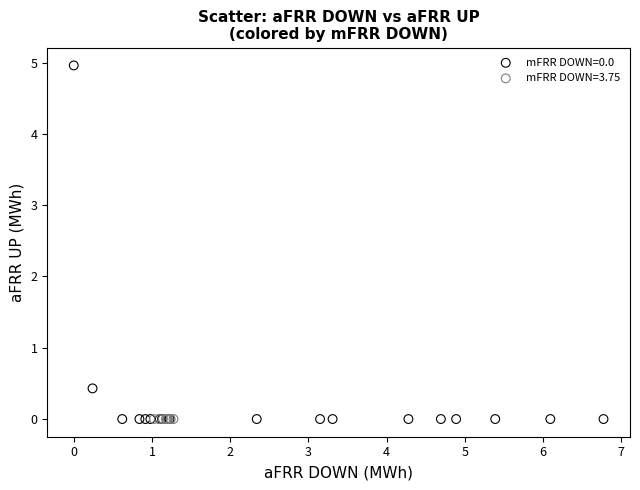

Which series reaches the maximum Y coordinate?

mFRR DOWN=0.0